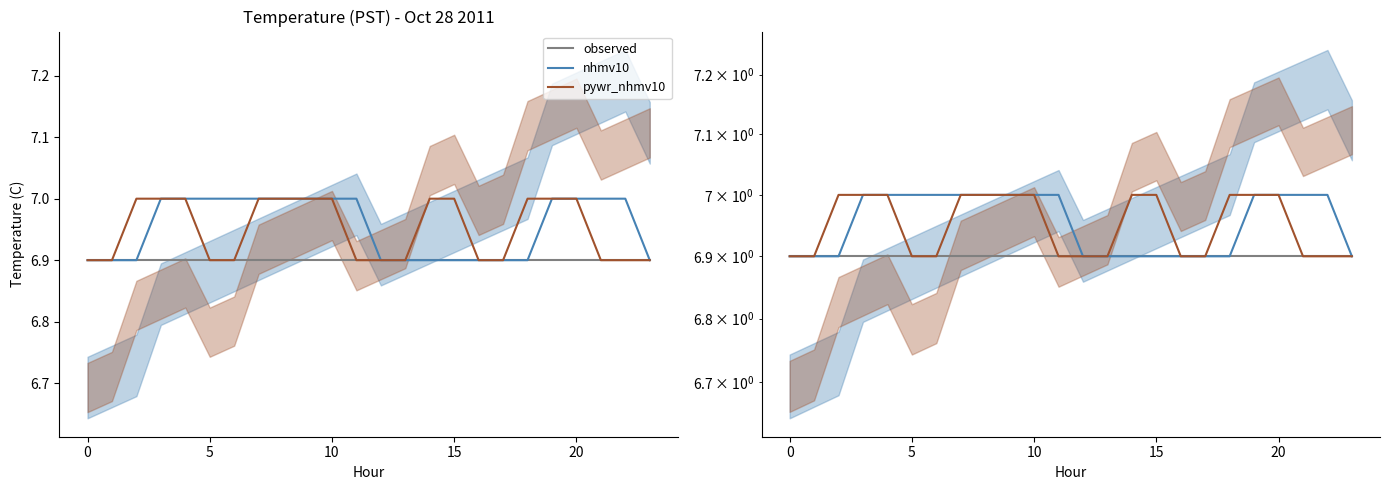

What is the total value across all series at 22?

20.8